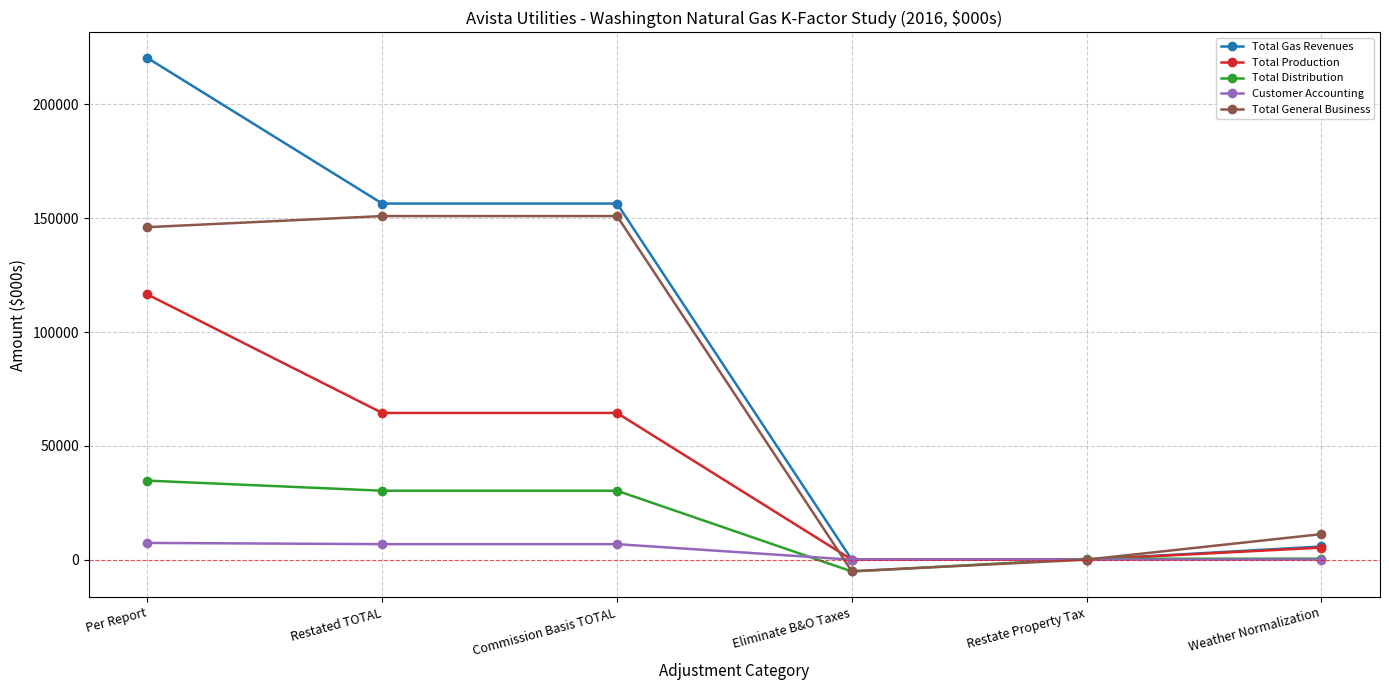

List the series in order of their peak value, lowest first.

Customer Accounting, Total Distribution, Total Production, Total General Business, Total Gas Revenues